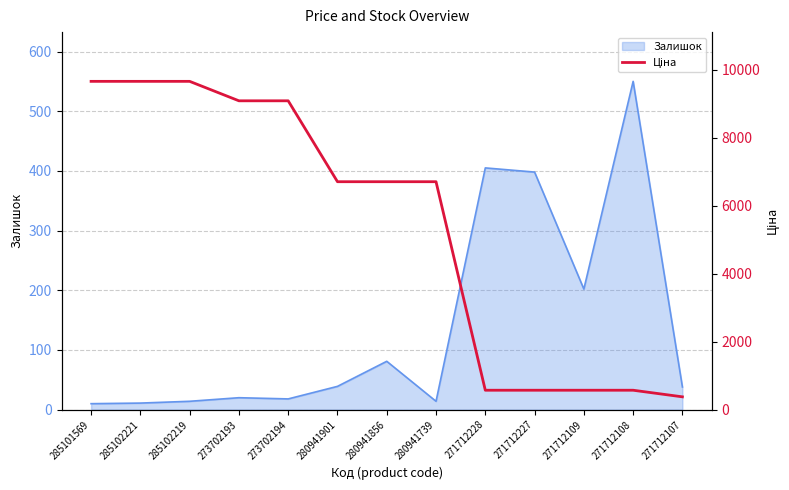

True or false: Залишок has a value of 11 at 285102221.

True